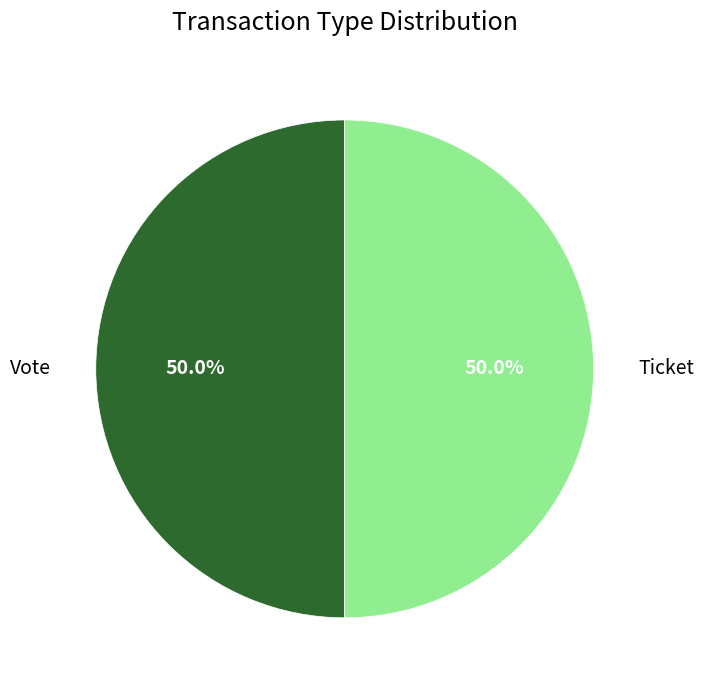

What percentage is NOT represented by Vote?

50.0%